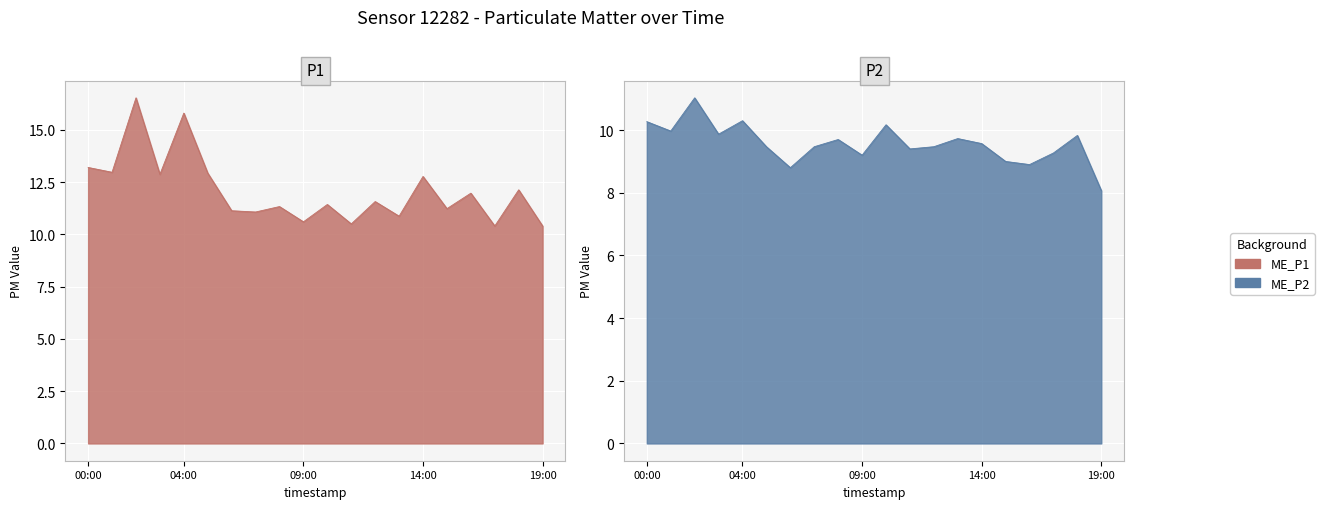

How many data points in P1 are above 11?

15